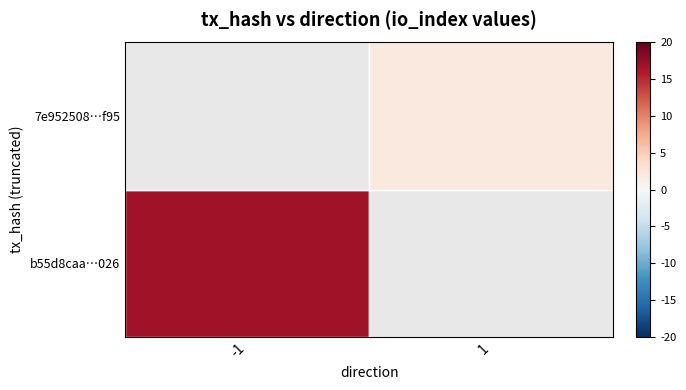

Is the value of b55d8caa…026 at -1 greater than the value of 7e952508…f95 at 1?

Yes